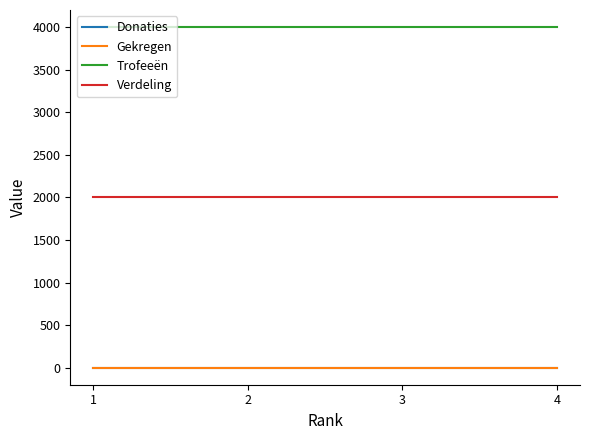

Does the chart display data point markers on the line(s)?

No